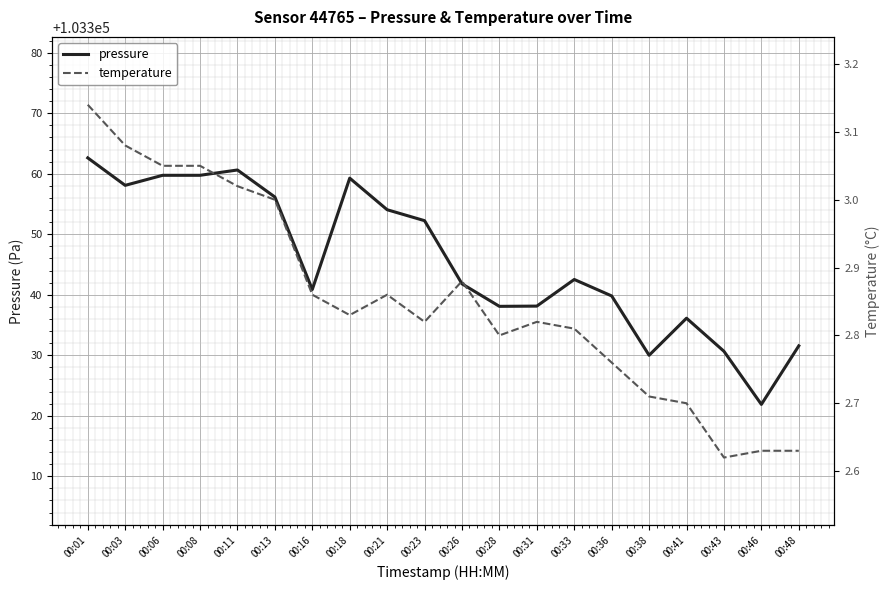

In temperature, how many points are lower than both neighbors (excluding endpoints)?

4